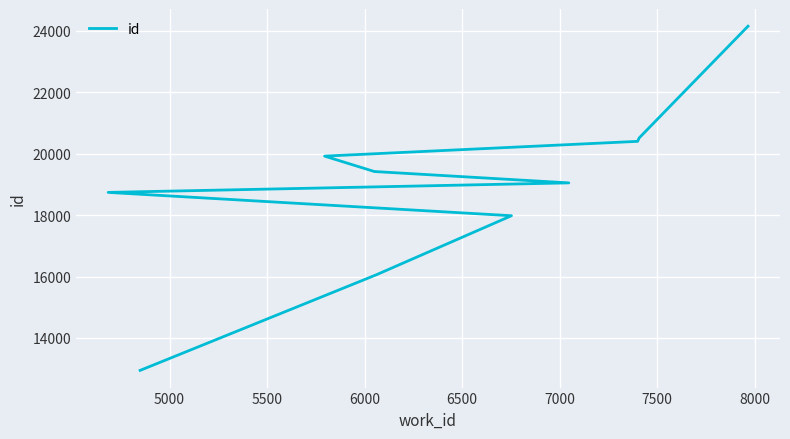

What is the value of the 10th point from the left?

24155